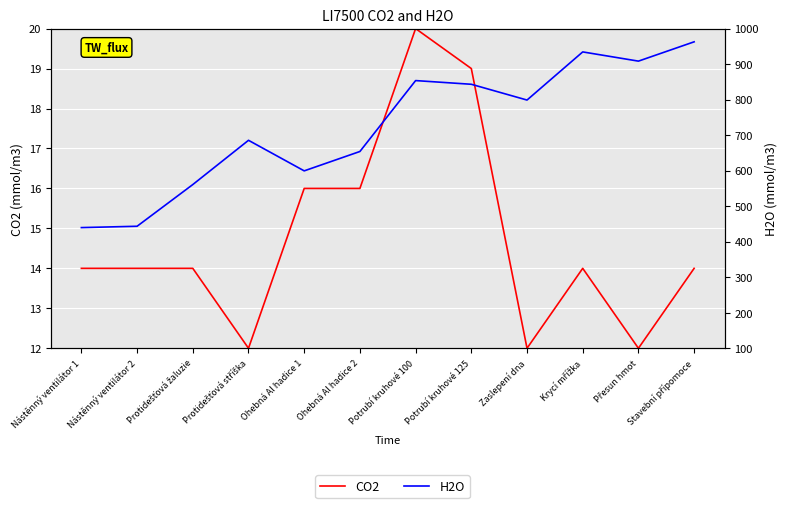

At how many categories does at least one series exceed 737?

6